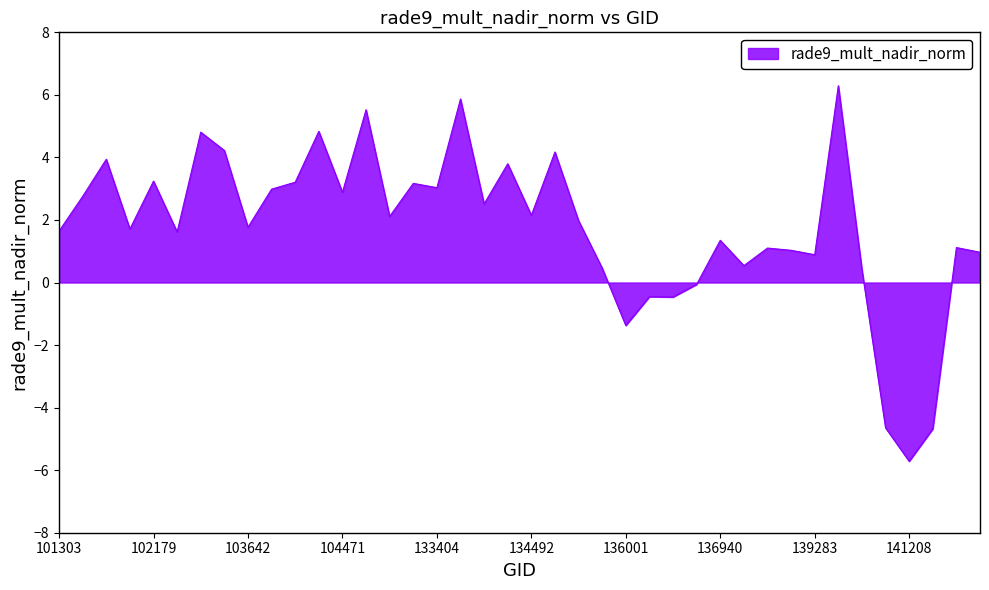

How many lines are shown in the chart?

1